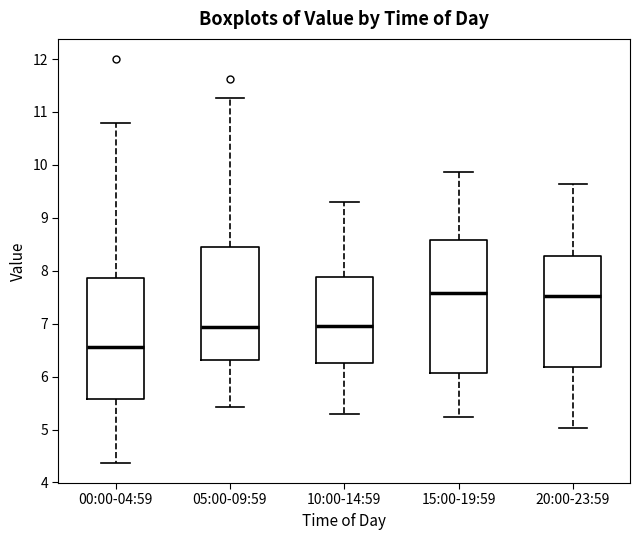

Which box has the lowest median line?

00:00-04:59